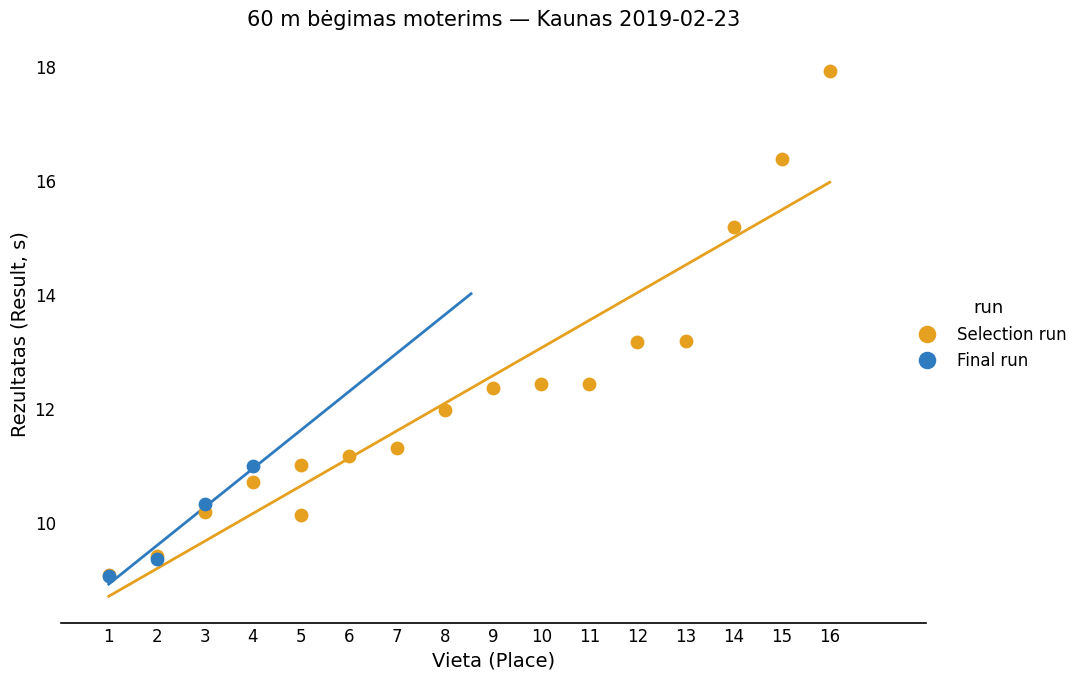

Which series contains the highest Y value?

Selection run